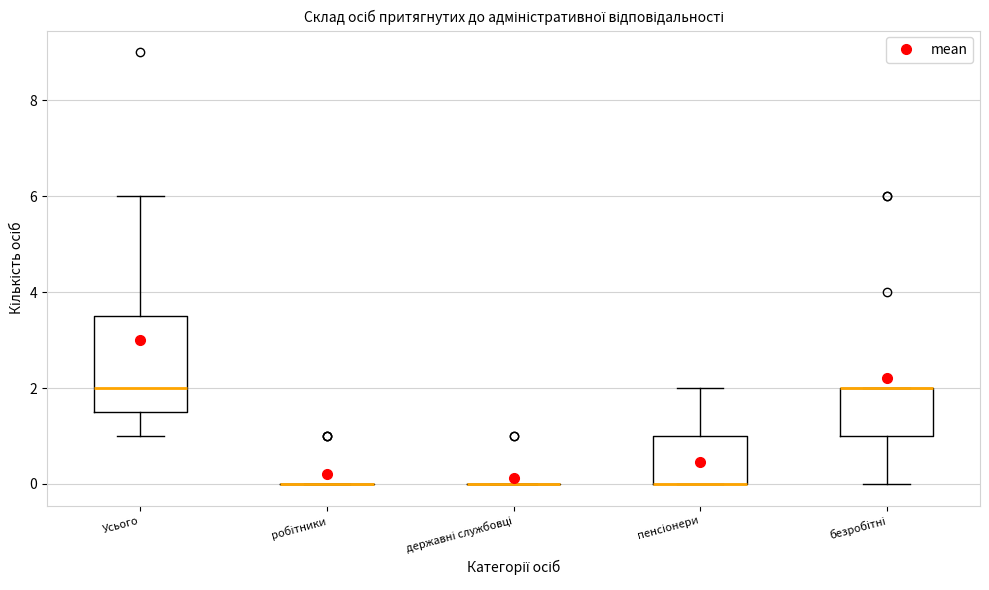

Which box is the tallest, from its lower edge to its upper edge?

Усього